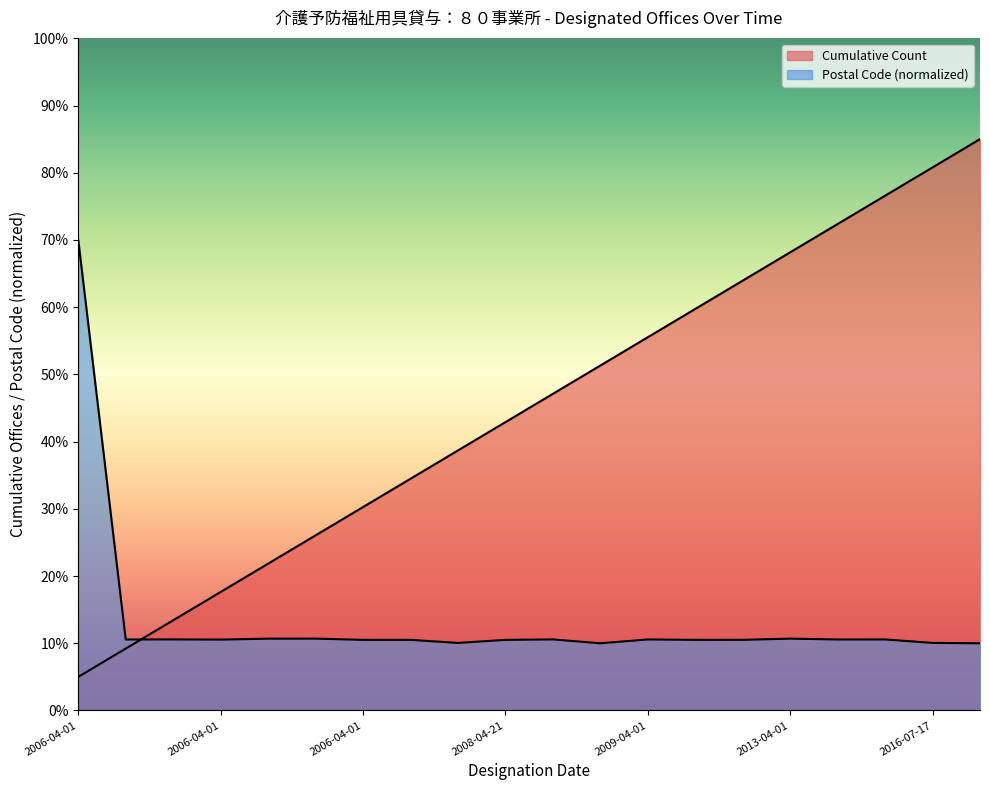

Which category has the lowest value in the Postal Code series?

2017-11-01